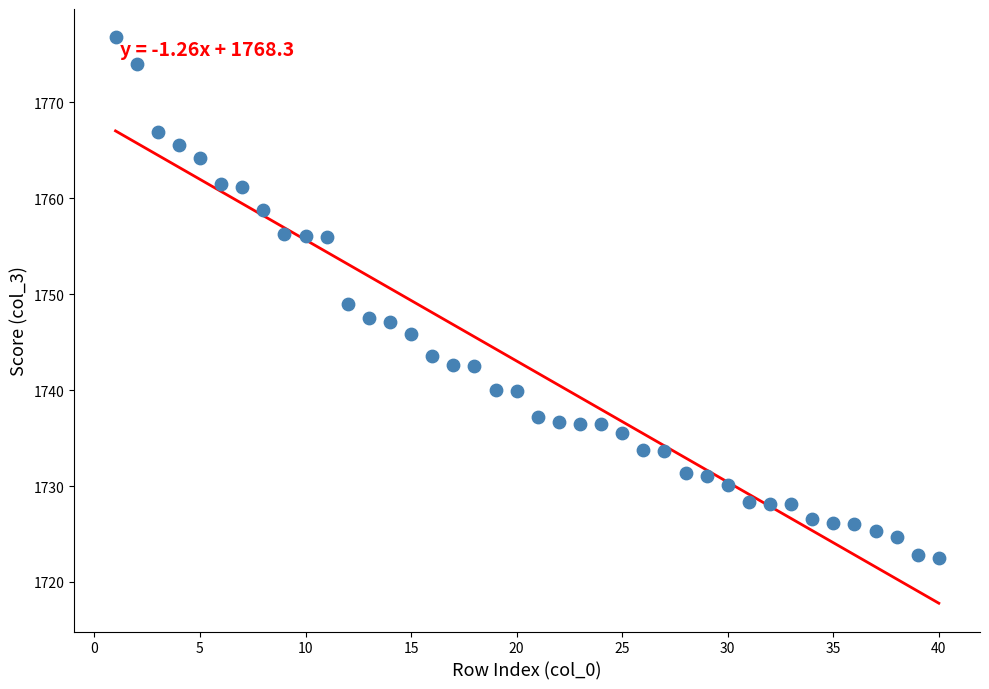

What is the range of Y values (max minus min)?

54.3